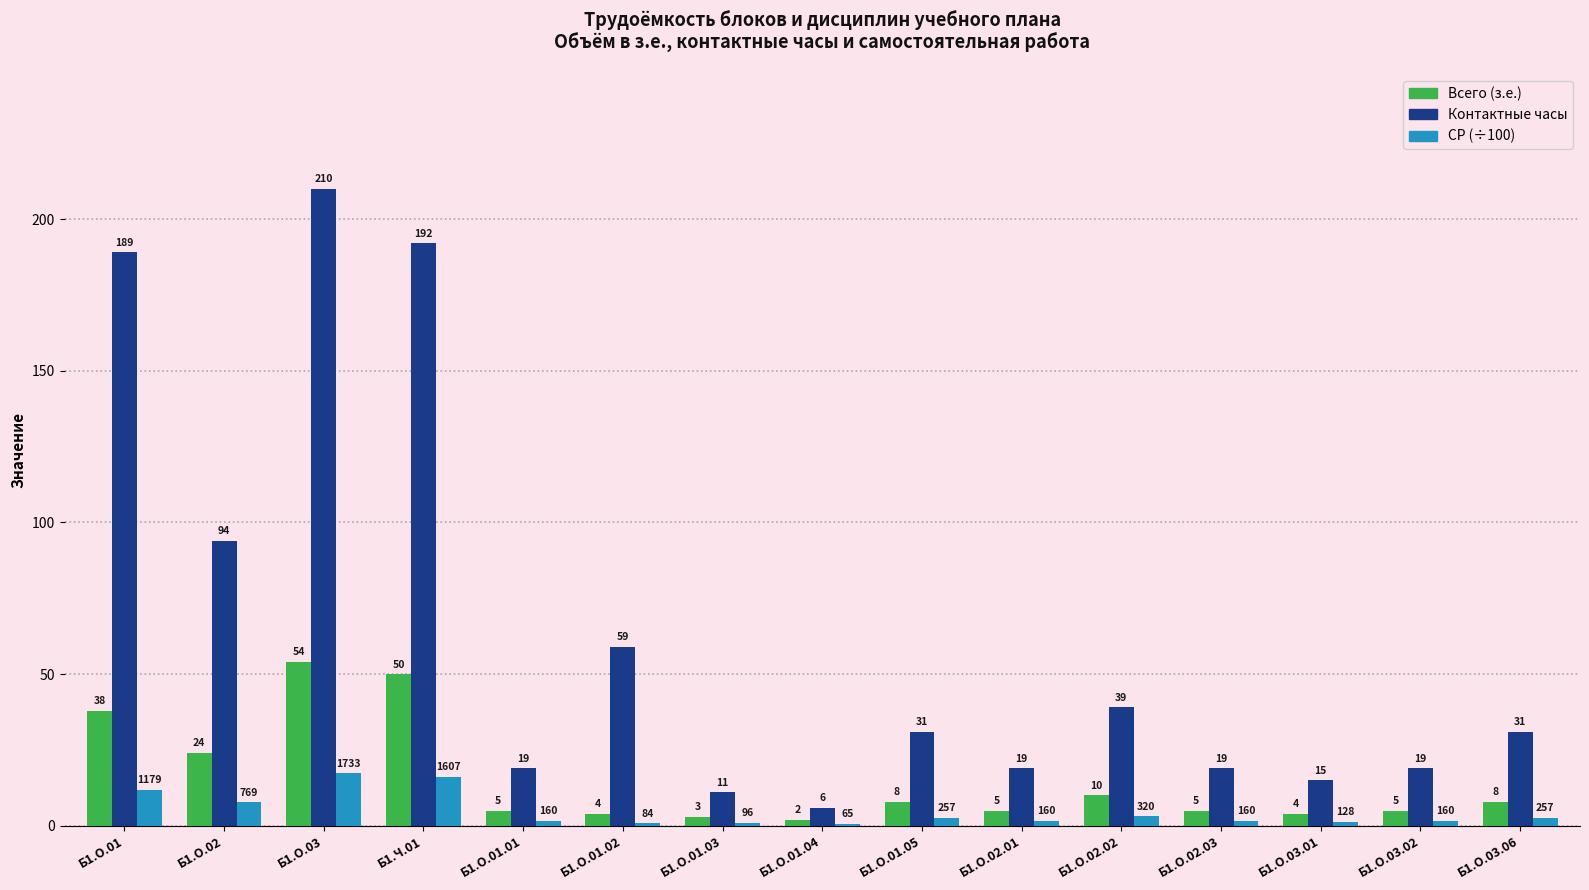

Which series changed the most between Б1.О.01.03 and Б1.О.03.02?

Контактные часы